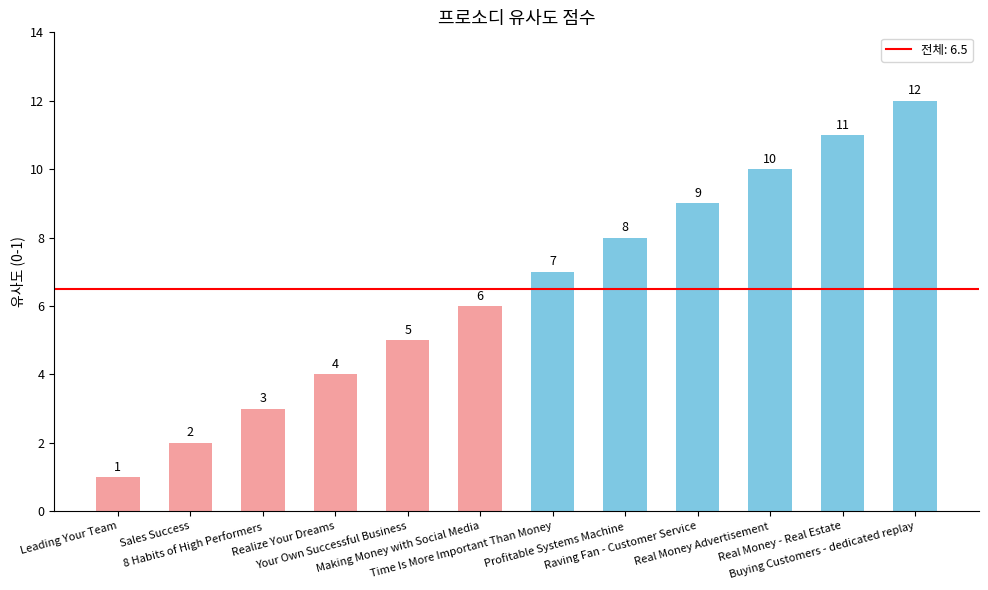

What is the label of the 9th bar from the right?

Realize Your Dreams